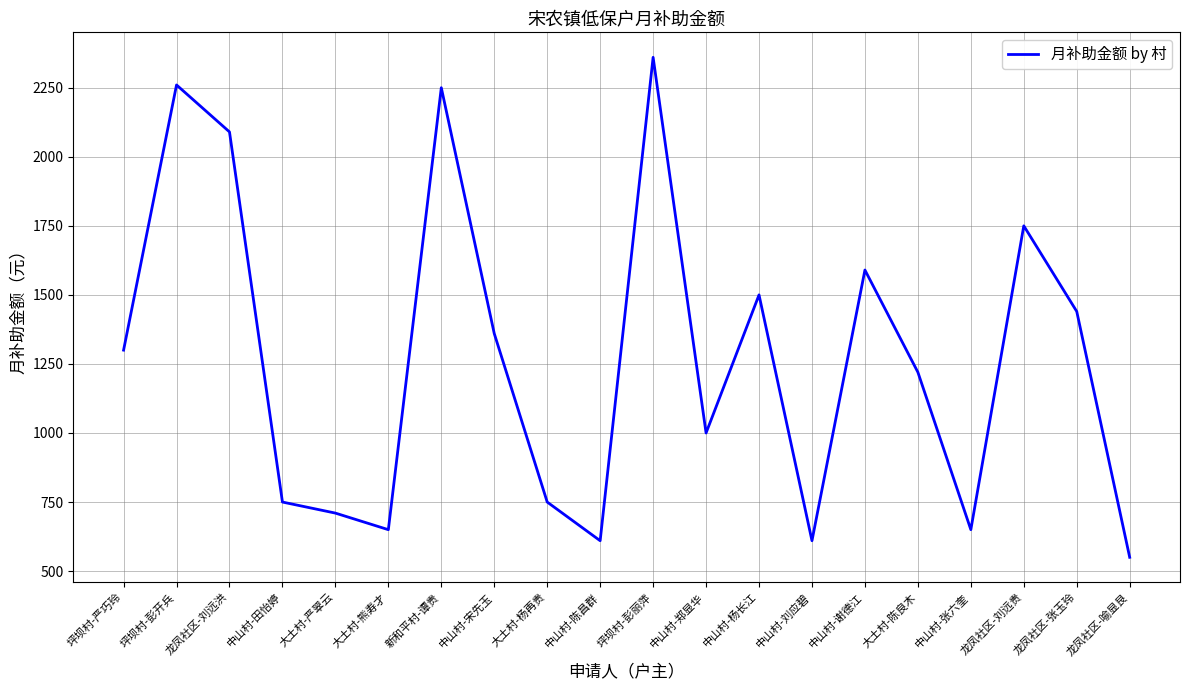

Which category has the highest value across all series?

坪坝村-彭丽萍